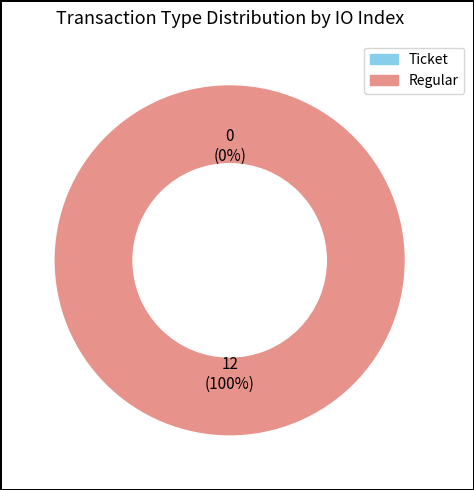

What is the change in value from Ticket to Regular?

+12